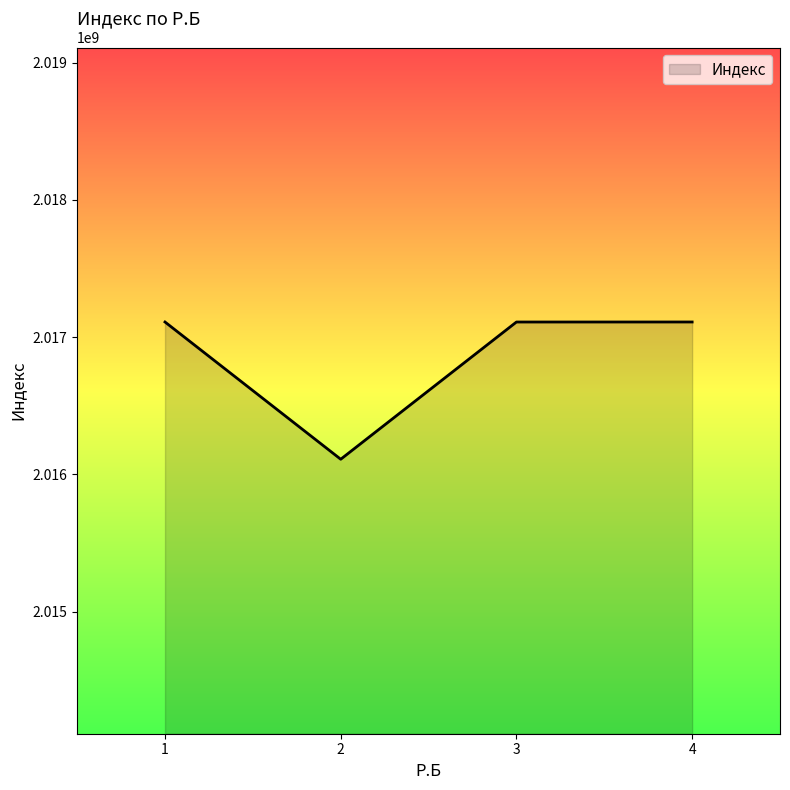

How many series are shown in this chart?

1